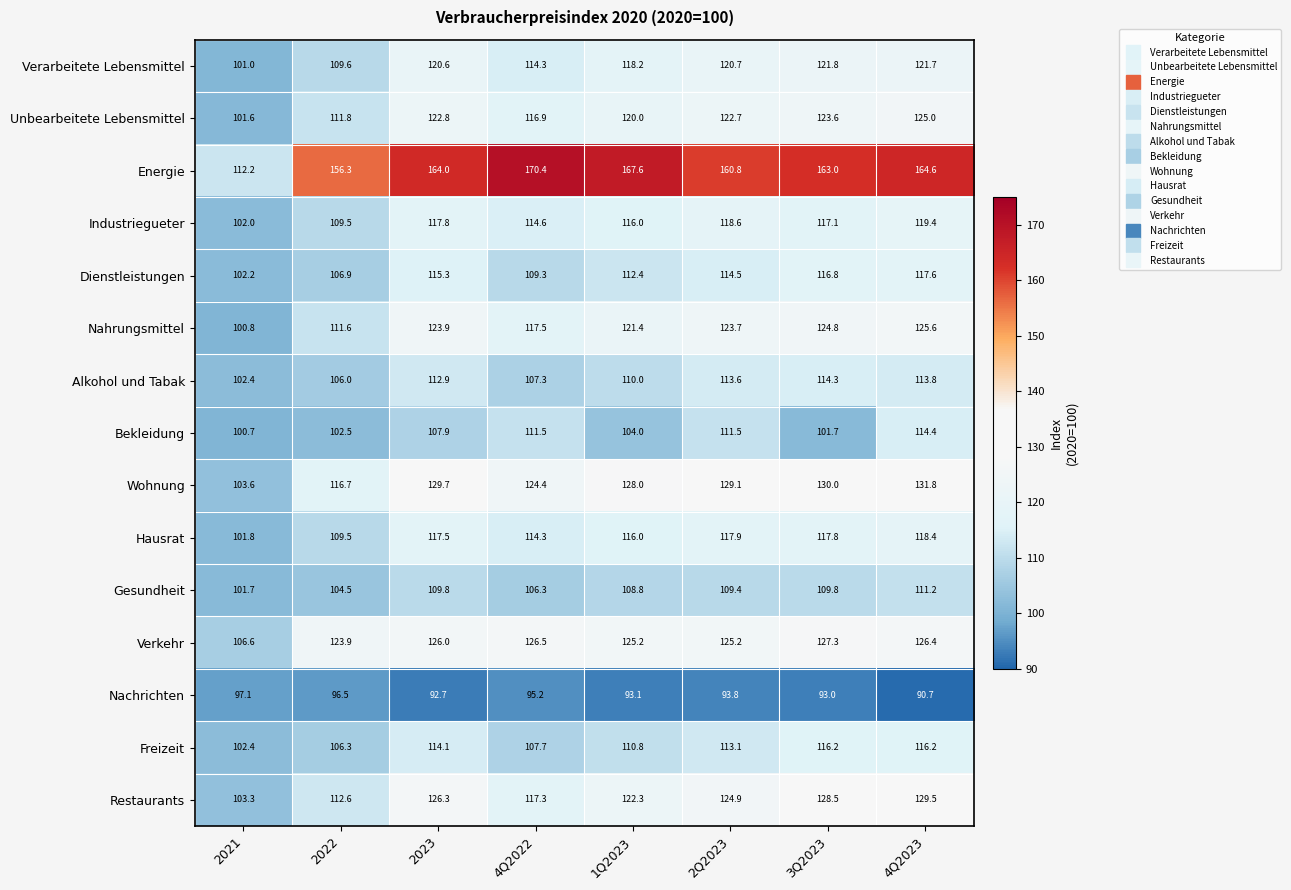

What is the sum of the Nahrungsmittel values at 3Q2023 and 2021?

225.6